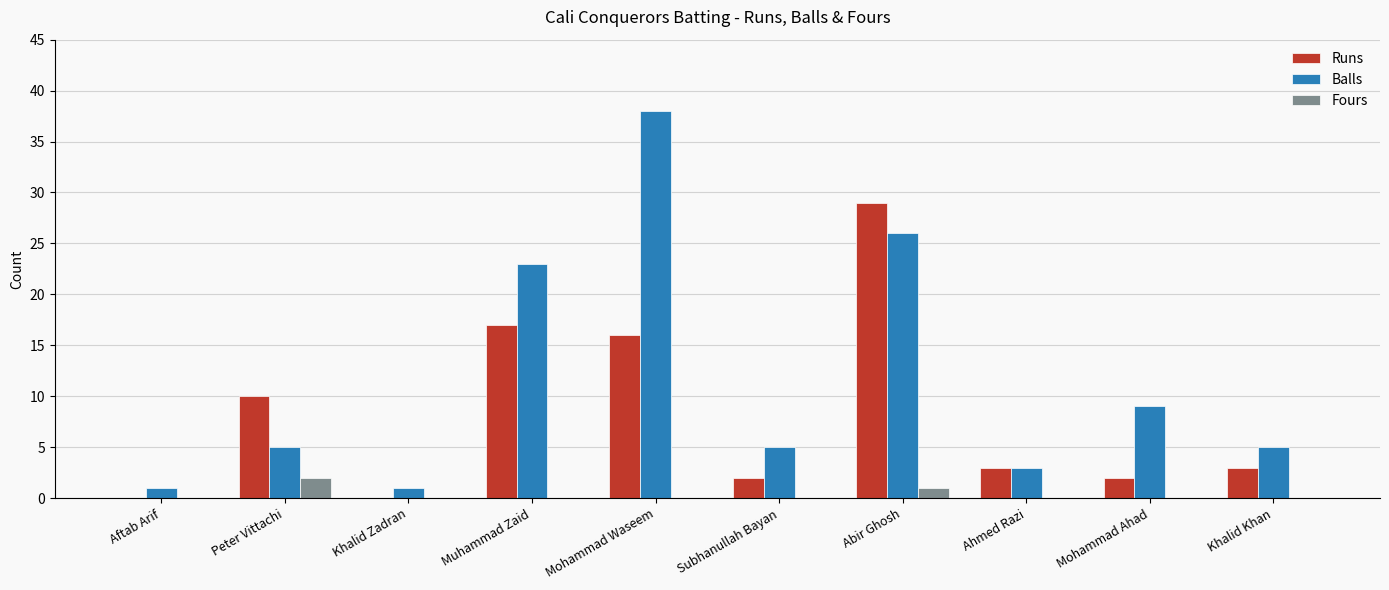

Reading left to right, what are all the values shown in this chart?

Runs: Aftab Arif=0	Peter Vittachi=10	Khalid Zadran=0	Muhammad Zaid=17	Mohammad Waseem=16	Subhanullah Bayan=2	Abir Ghosh=29	Ahmed Razi=3	Mohammad Ahad=2	Khalid Khan=3
Balls: Aftab Arif=1	Peter Vittachi=5	Khalid Zadran=1	Muhammad Zaid=23	Mohammad Waseem=38	Subhanullah Bayan=5	Abir Ghosh=26	Ahmed Razi=3	Mohammad Ahad=9	Khalid Khan=5
Fours: Aftab Arif=0	Peter Vittachi=2	Khalid Zadran=0	Muhammad Zaid=0	Mohammad Waseem=0	Subhanullah Bayan=0	Abir Ghosh=1	Ahmed Razi=0	Mohammad Ahad=0	Khalid Khan=0